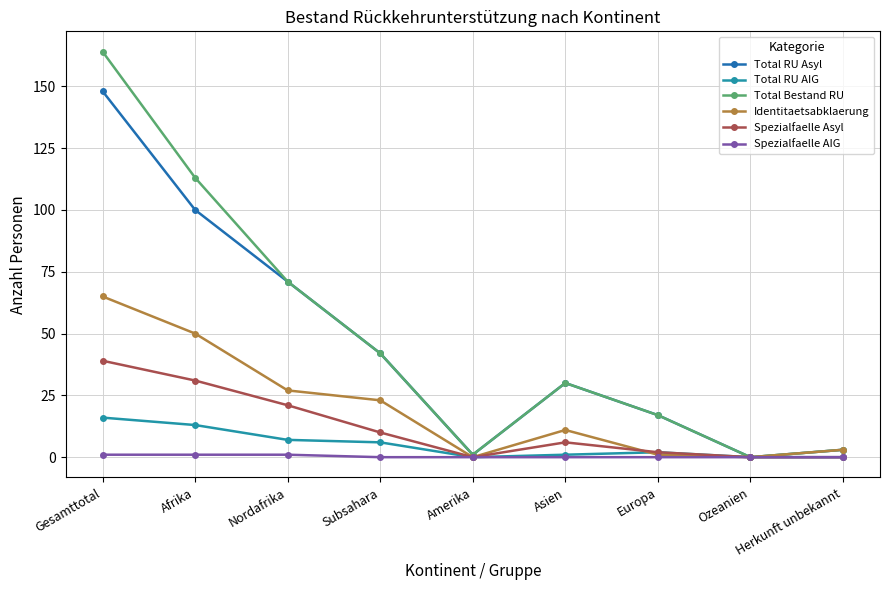

Rank the series by their maximum value, from highest to lowest.

Total Bestand RU, Total RU Asyl, Identitaetsabklaerung, Spezialfaelle Asyl, Total RU AIG, Spezialfaelle AIG